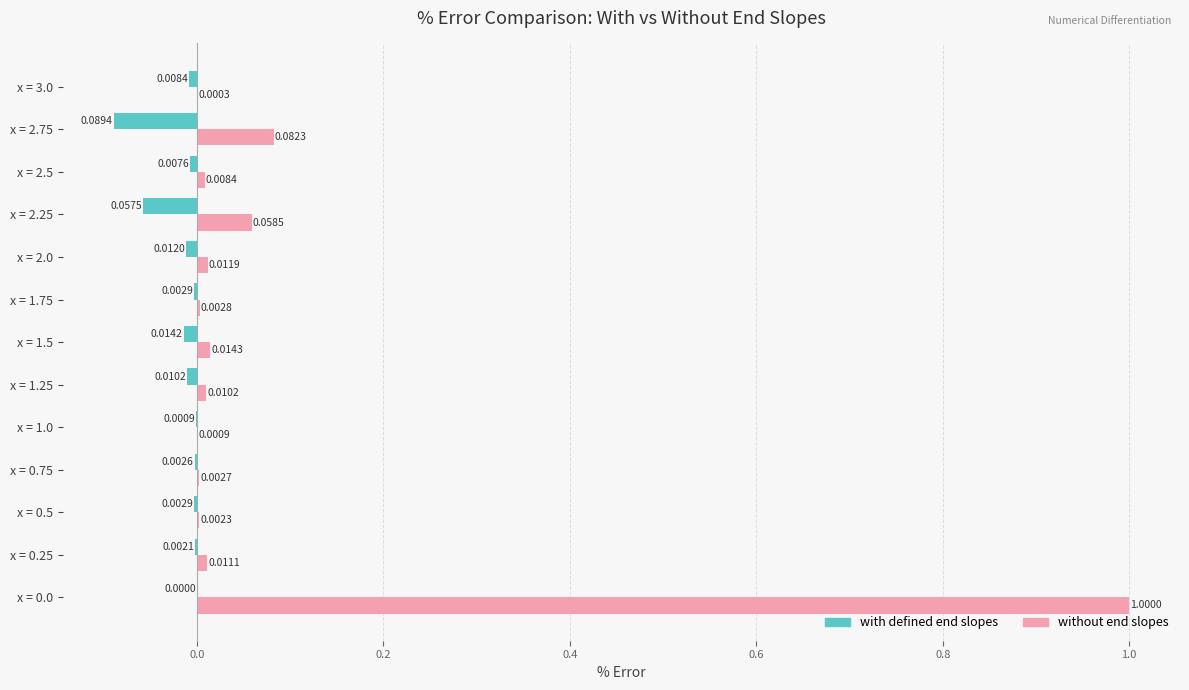

Between x = 0.25 and x = 2.75, which series saw the biggest shift?

with defined end slopes